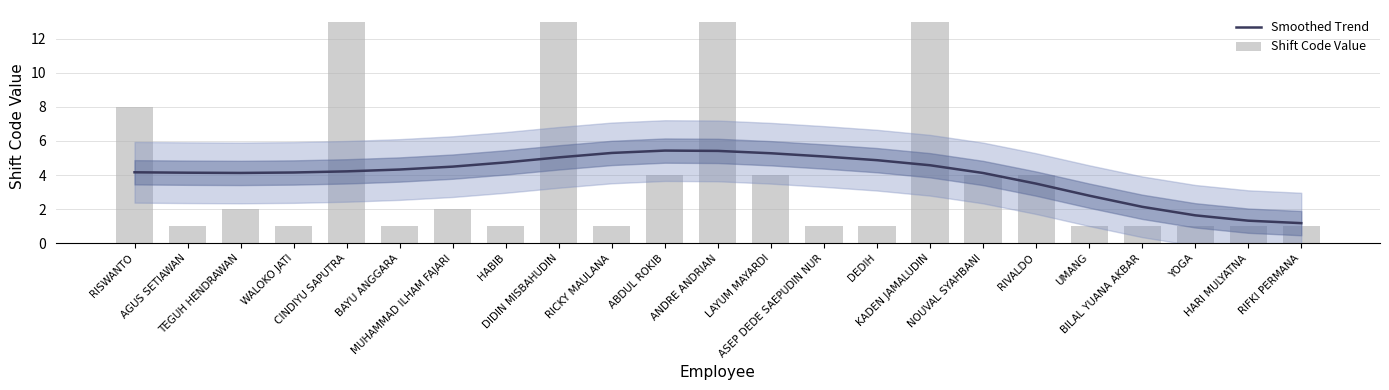

What is the spread (max minus min) of values at RIVALDO?

0.5